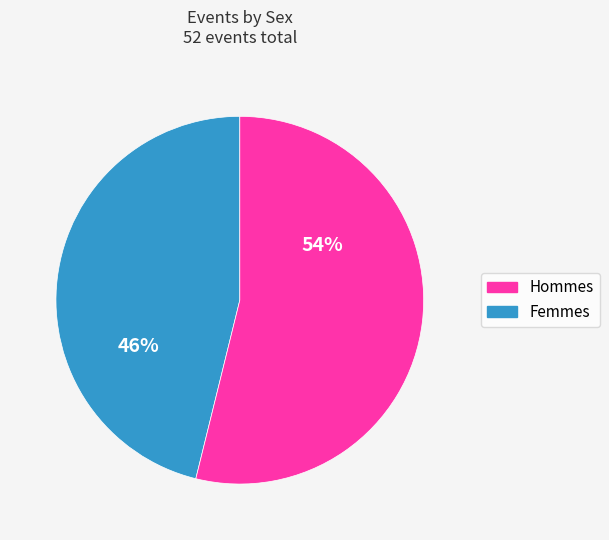

To the nearest percent, what is the average slice percentage?

50%